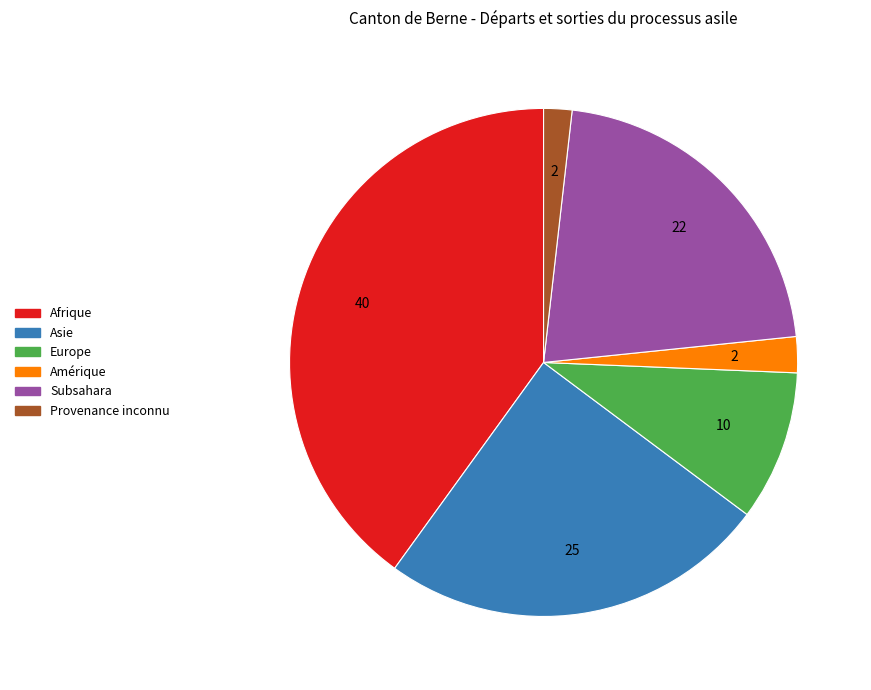

Which category has the biggest portion of the pie?

Afrique